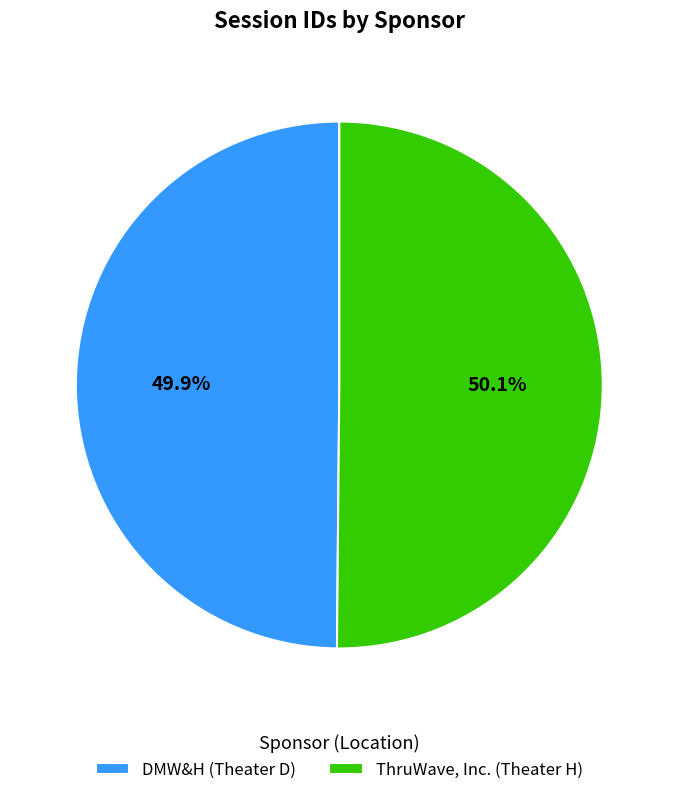

Does any single category account for the majority?

Yes